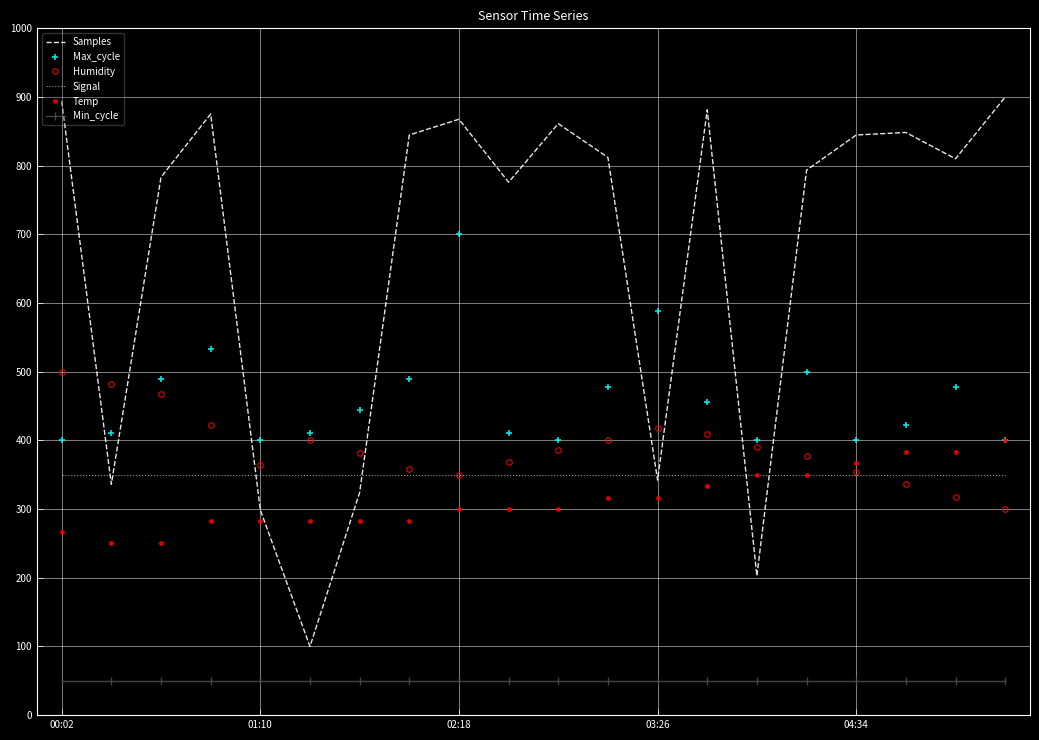

What is the greatest value displayed?

900.0